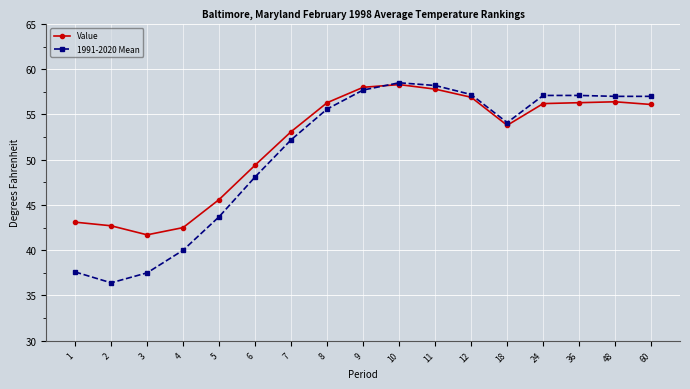

Which series has the widest spread of values?

1991-2020 Mean